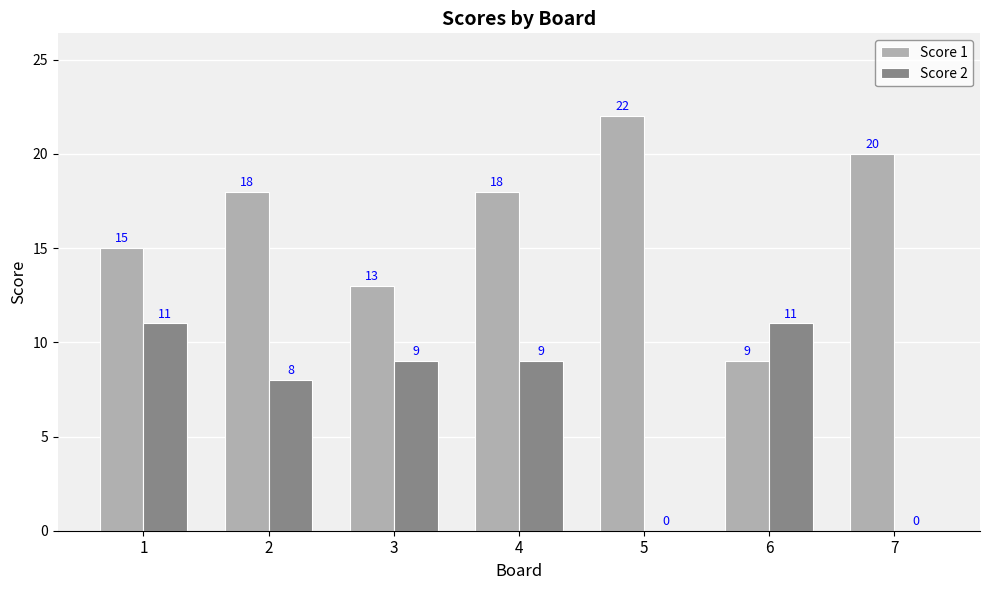

Reading left to right, extract all data points from this chart.

Score 1: 15	18	13	18	22	9	20
Score 2: 11	8	9	9	0	11	0